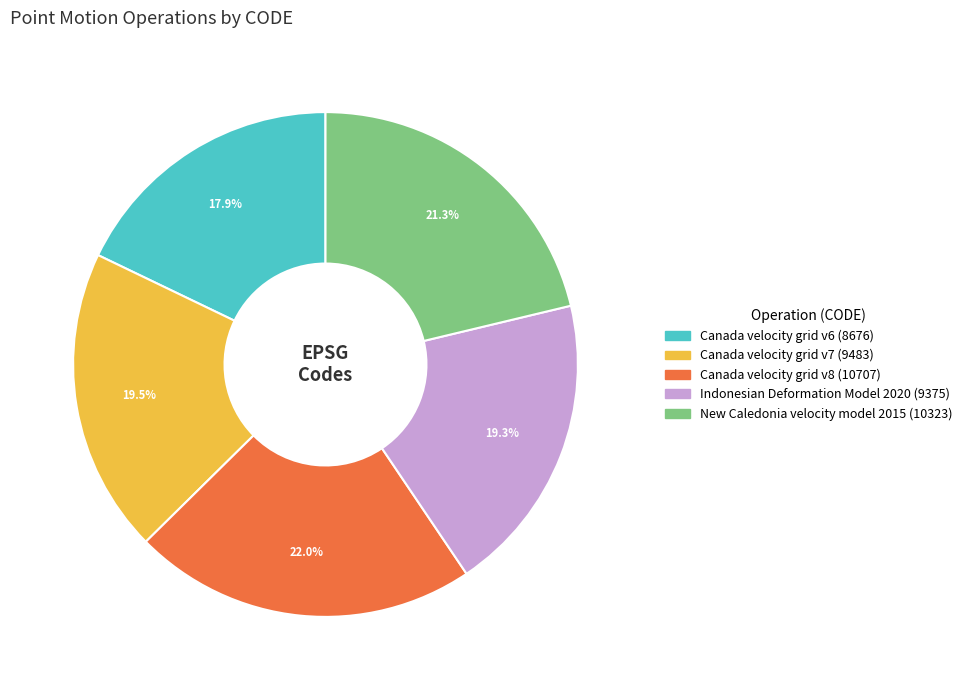

Which slice is the smallest?

Canada velocity grid v6